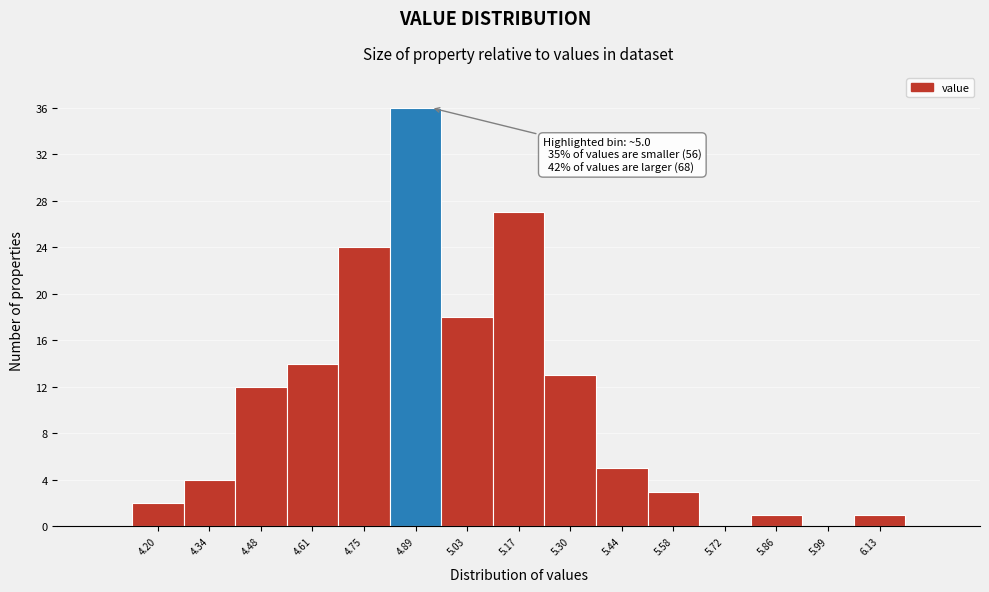

Reading left to right, list all the values displayed in this chart.

4.20=2	4.34=4	4.48=12	4.61=14	4.75=24	4.89=36	5.03=18	5.17=27	5.30=13	5.44=5	5.58=3	5.72=0	5.86=1	5.99=0	6.13=1